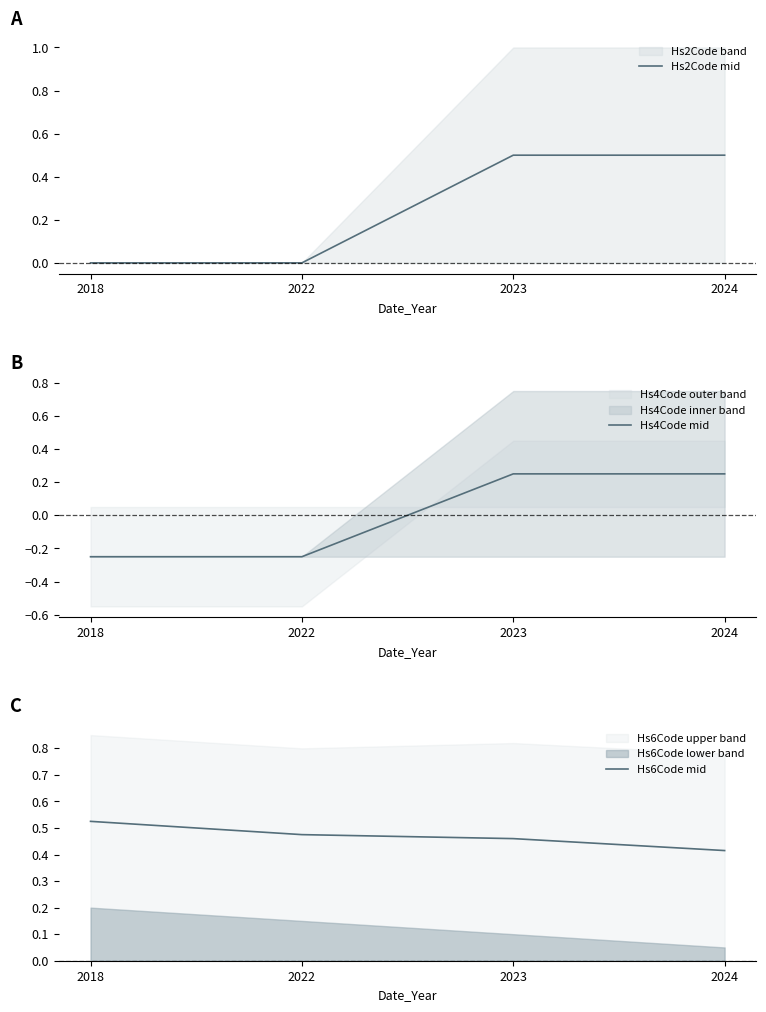

At how many categories does at least one series exceed 0?

4